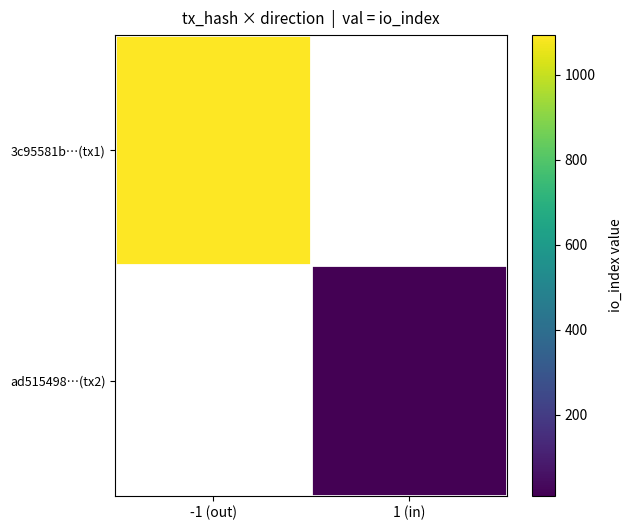

Which has a higher value, 1 (in) or -1 (out)?

-1 (out)